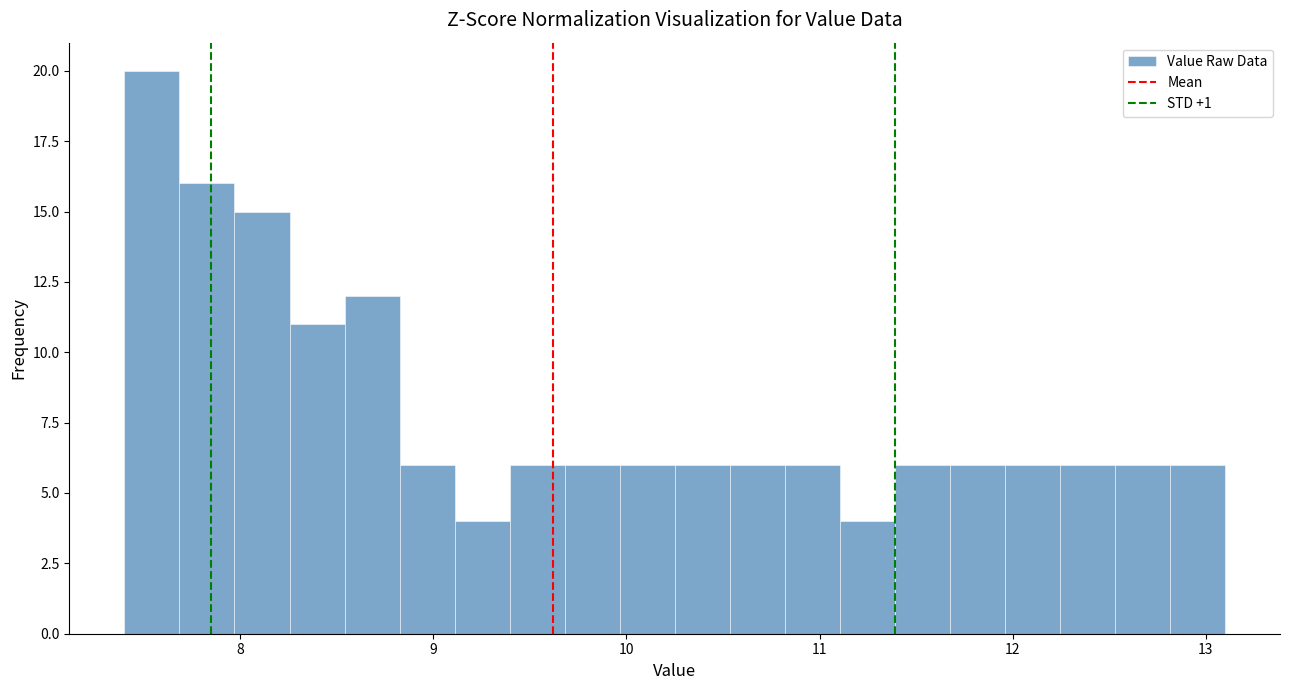

Around what value on the x-axis is the tallest bar? Give the approximate position of its centre, as read against the axis.

7.5